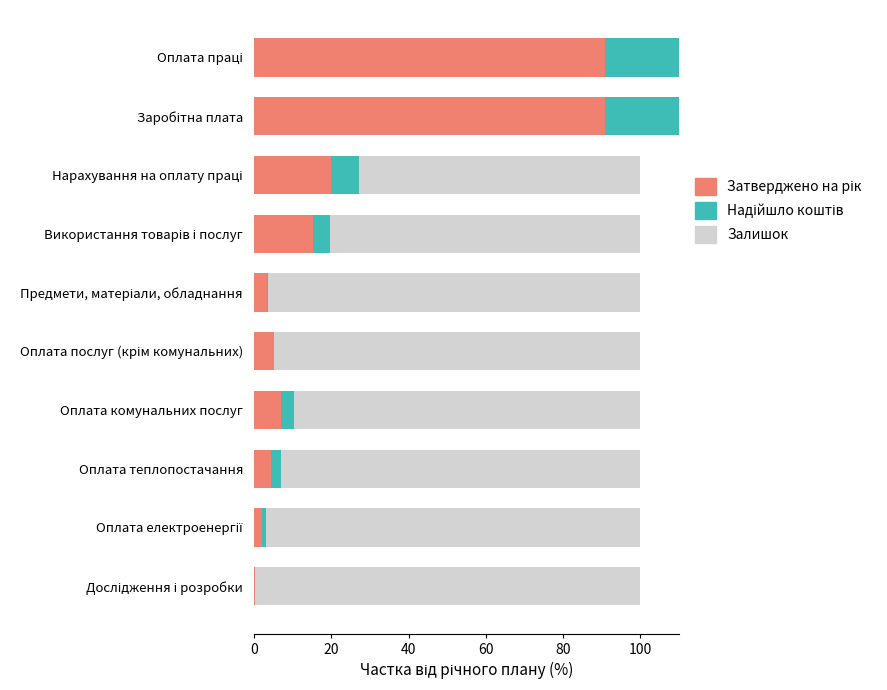

What is the difference between the highest and lowest values at Оплата теплопостачання?

90.6